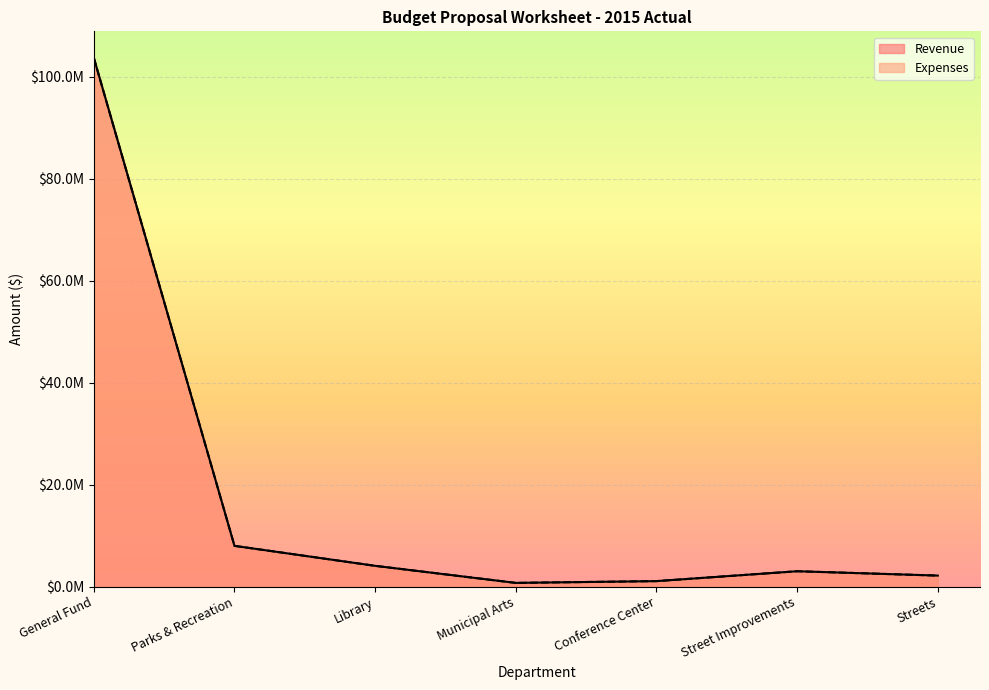

Rank the series by their maximum value, from highest to lowest.

Revenue, Expenses